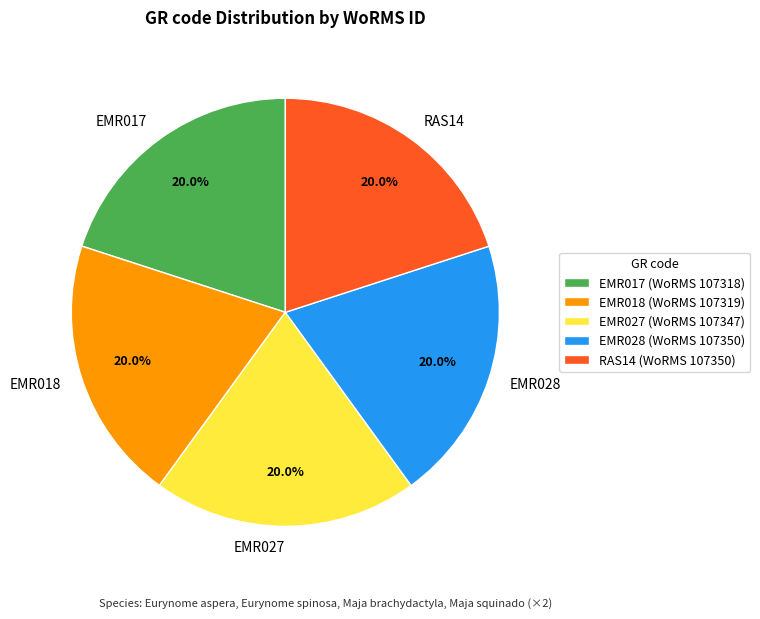

To the nearest percent, what percentage of the pie is EMR027?

20%